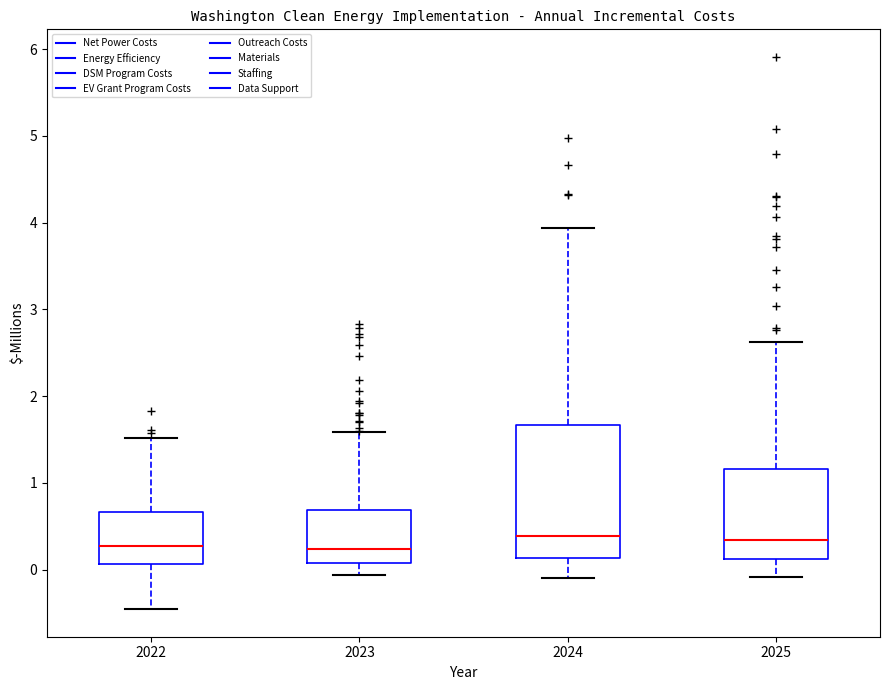

Reading left to right, transcribe this box plot: for each box, give where its median line is, the range the box spans, and where its two whiskers end, as read against the y-axis. The values are not printed on the chart, so give them approximately, as read against the axis.

2022: median 0.3, box 0.1 to 0.7, whiskers -0.5 to 1.5
2023: median 0.2, box 0.1 to 0.7, whiskers -0.1 to 1.6
2024: median 0.4, box 0.1 to 1.7, whiskers -0.1 to 3.9
2025: median 0.3, box 0.1 to 1.2, whiskers -0.1 to 2.6